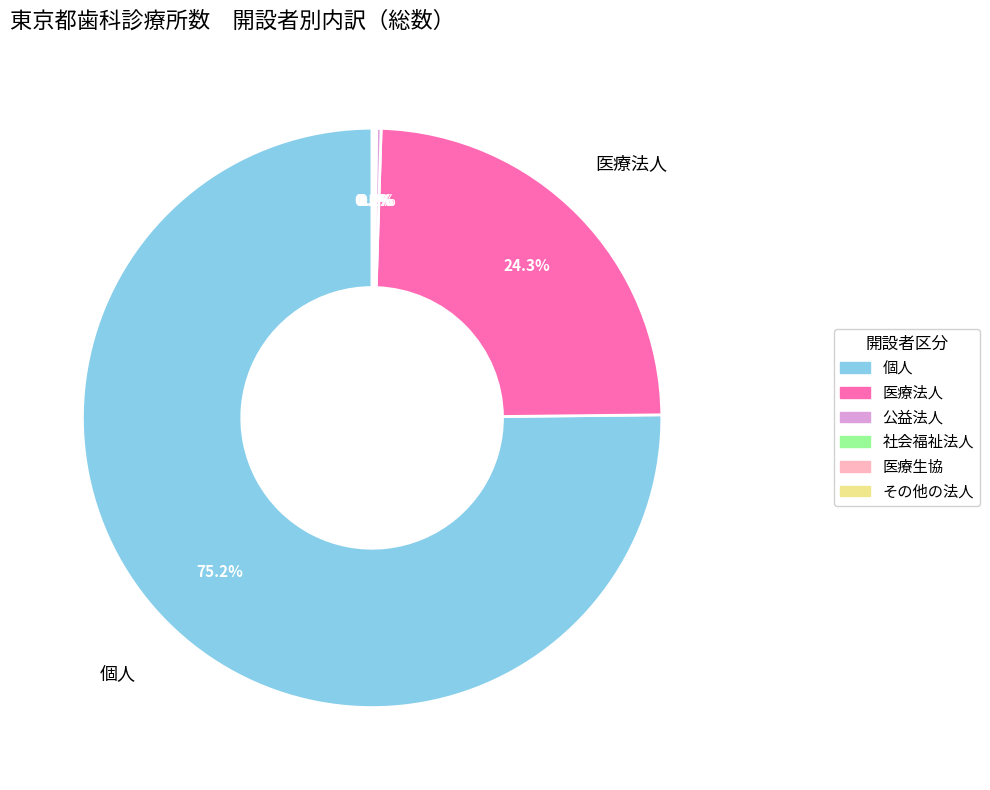

Is there any slice that represents more than half of the pie?

Yes